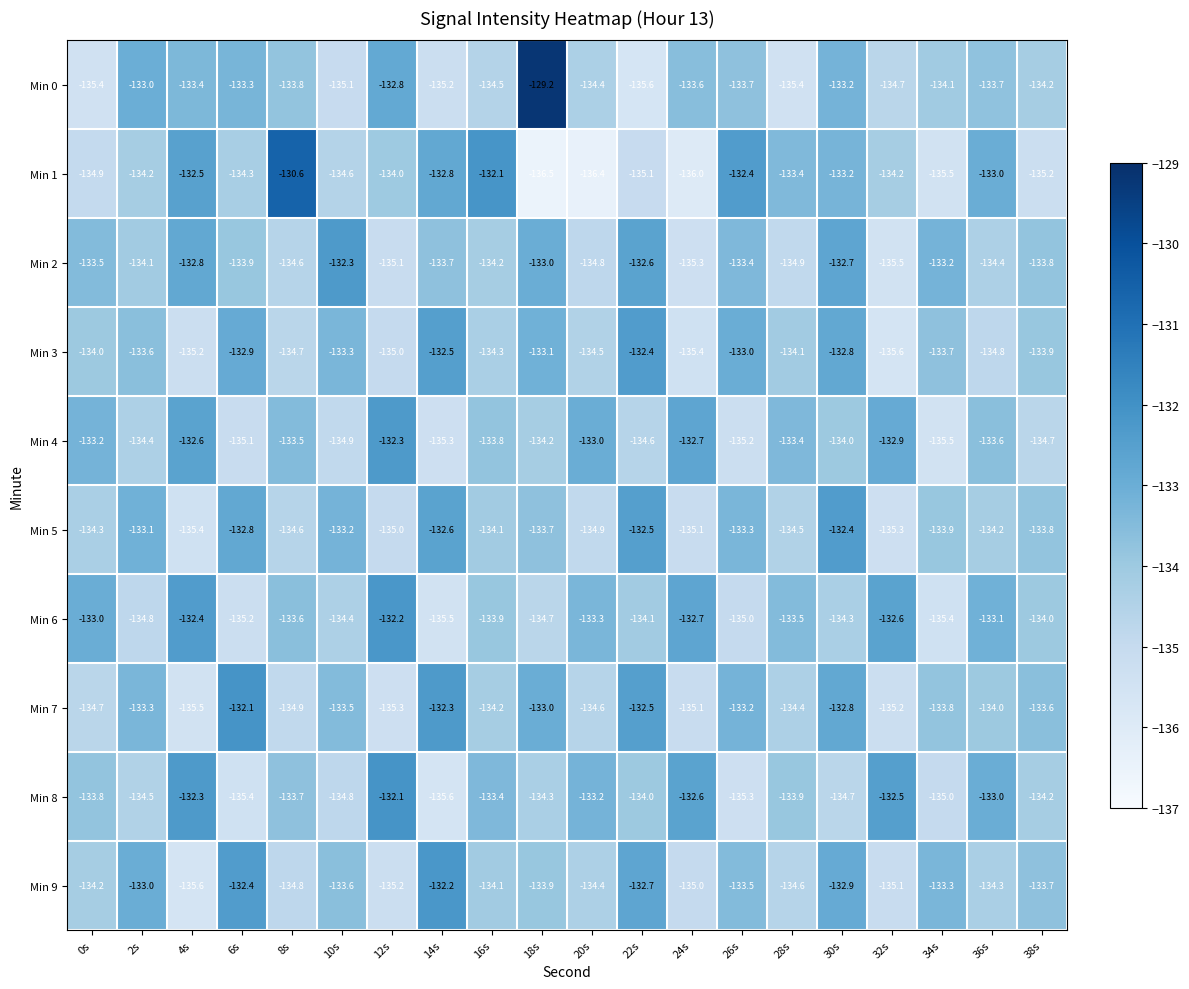

How many data points does each series have?

20